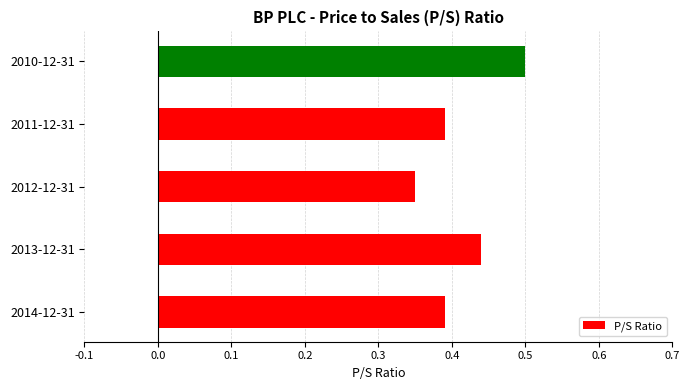

Between 2011-12-31 and 2010-12-31, which is larger?

2010-12-31